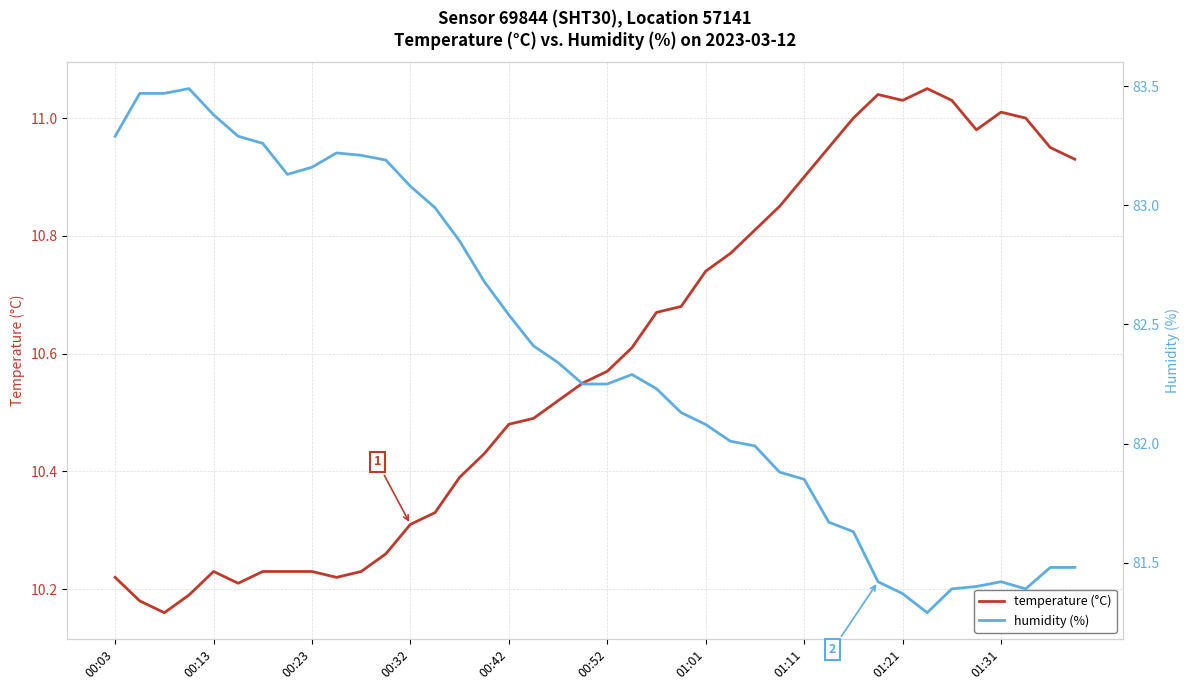

Between 19 and 30, which is larger?

30